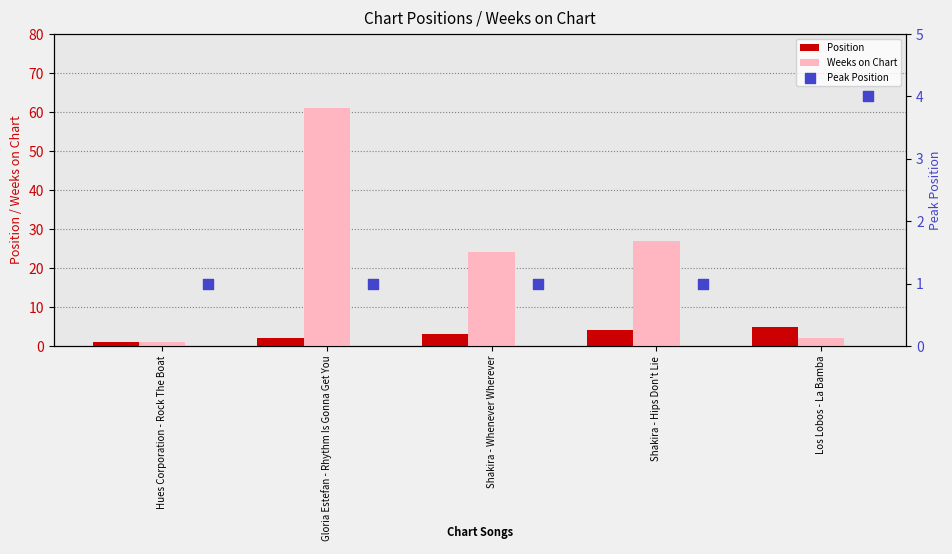

Which series has the largest total across all categories?

Weeks on Chart